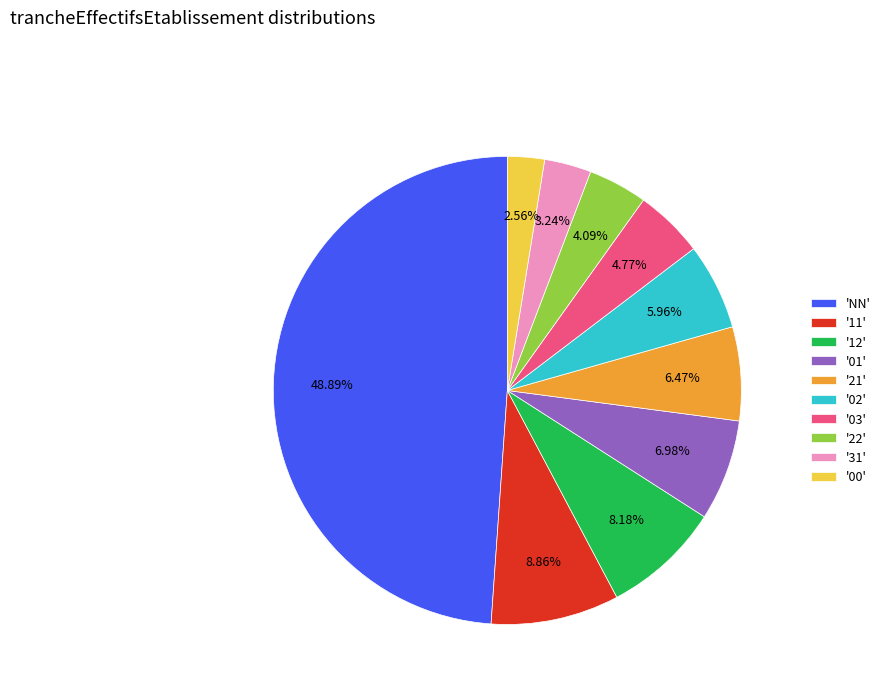

Which has a higher value, '21' or '00'?

'21'